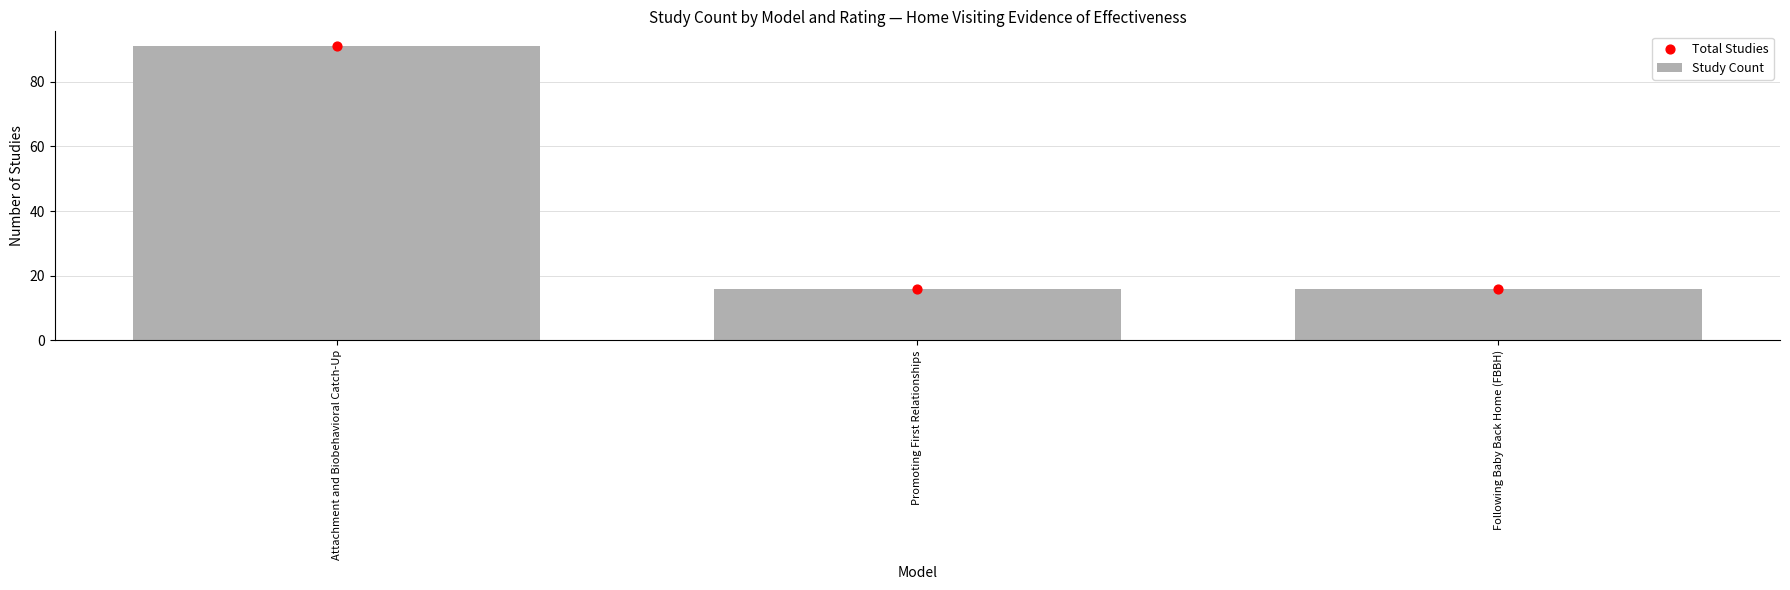

Which series has the largest total across all categories?

Study Count